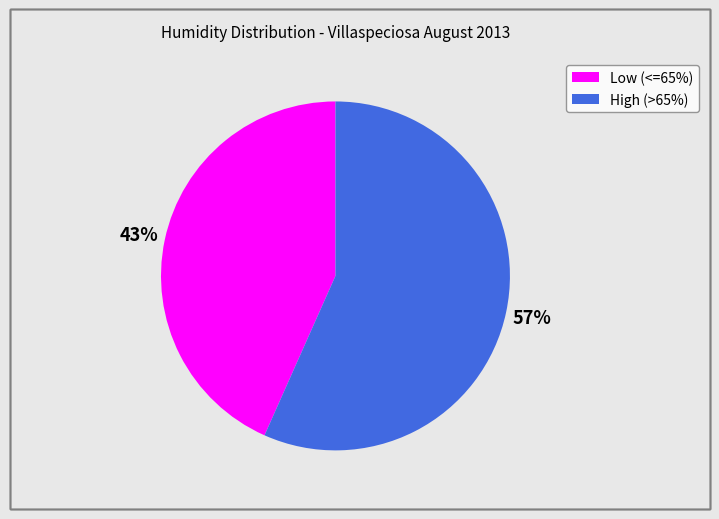

Does any single category account for the majority?

Yes